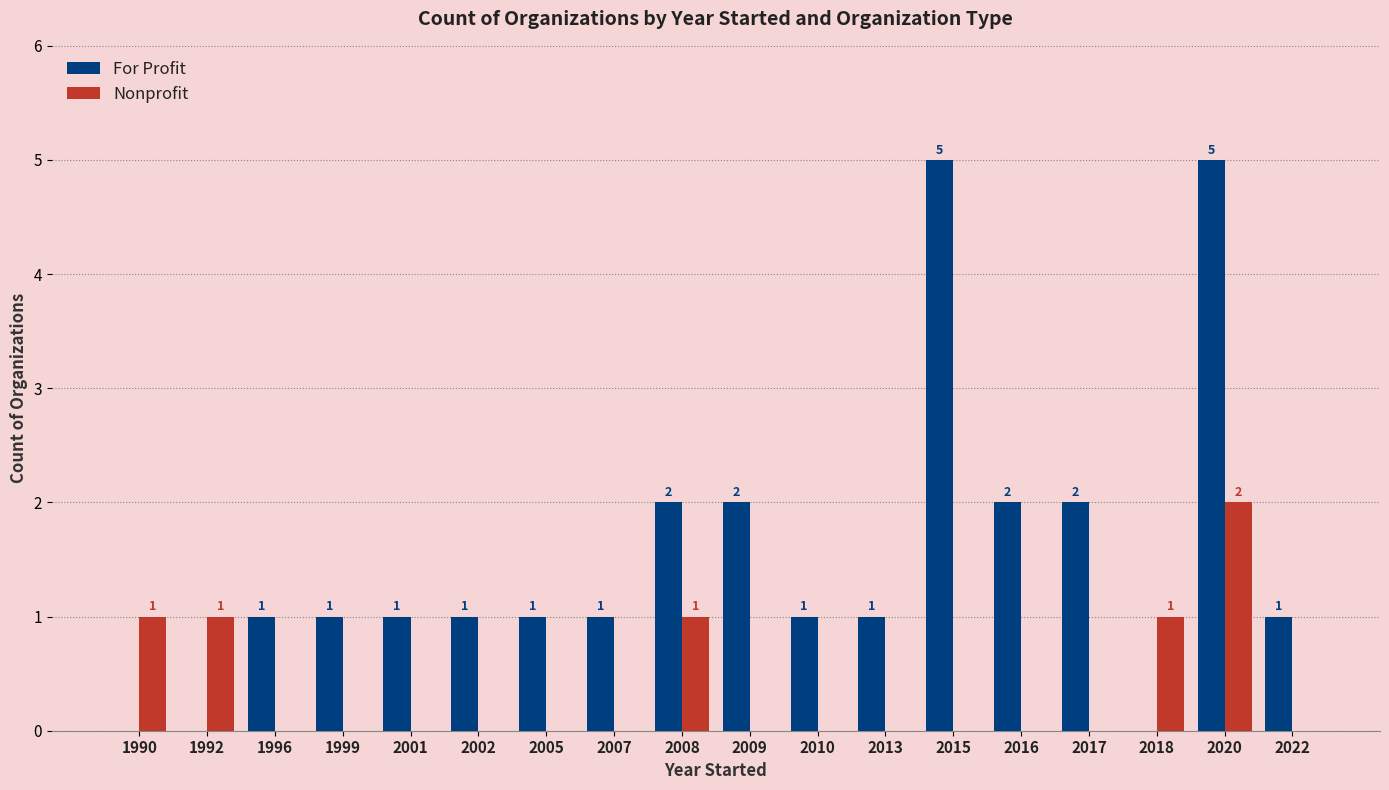

Reading right to left, transcribe all the data shown in this chart.

For Profit: 2022=1	2020=5	2018=0	2017=2	2016=2	2015=5	2013=1	2010=1	2009=2	2008=2	2007=1	2005=1	2002=1	2001=1	1999=1	1996=1	1992=0	1990=0
Nonprofit: 2022=0	2020=2	2018=1	2017=0	2016=0	2015=0	2013=0	2010=0	2009=0	2008=1	2007=0	2005=0	2002=0	2001=0	1999=0	1996=0	1992=1	1990=1